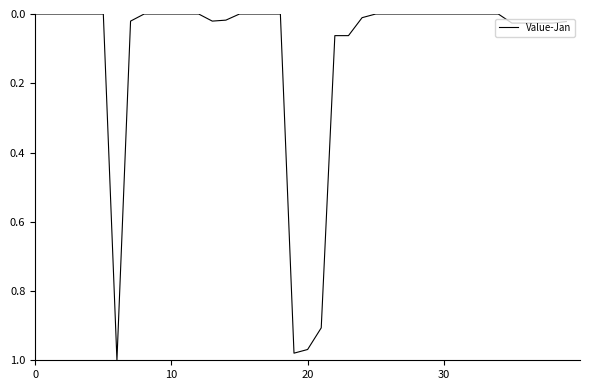

Reading right to left, list all the values displayed in this chart.

0.0	0.0	0.0	0.0	0.0	0.0	0.0	0.0	0.0	0.0	0.0	0.0	0.0	0.0	0.0	0.0	0.1	0.1	0.9	1.0	1.0	0.0	0.0	0.0	0.0	0.0	0.0	0.0	0.0	0.0	0.0	0.0	0.0	1.0	0.0	0.0	0.0	0.0	0.0	0.0